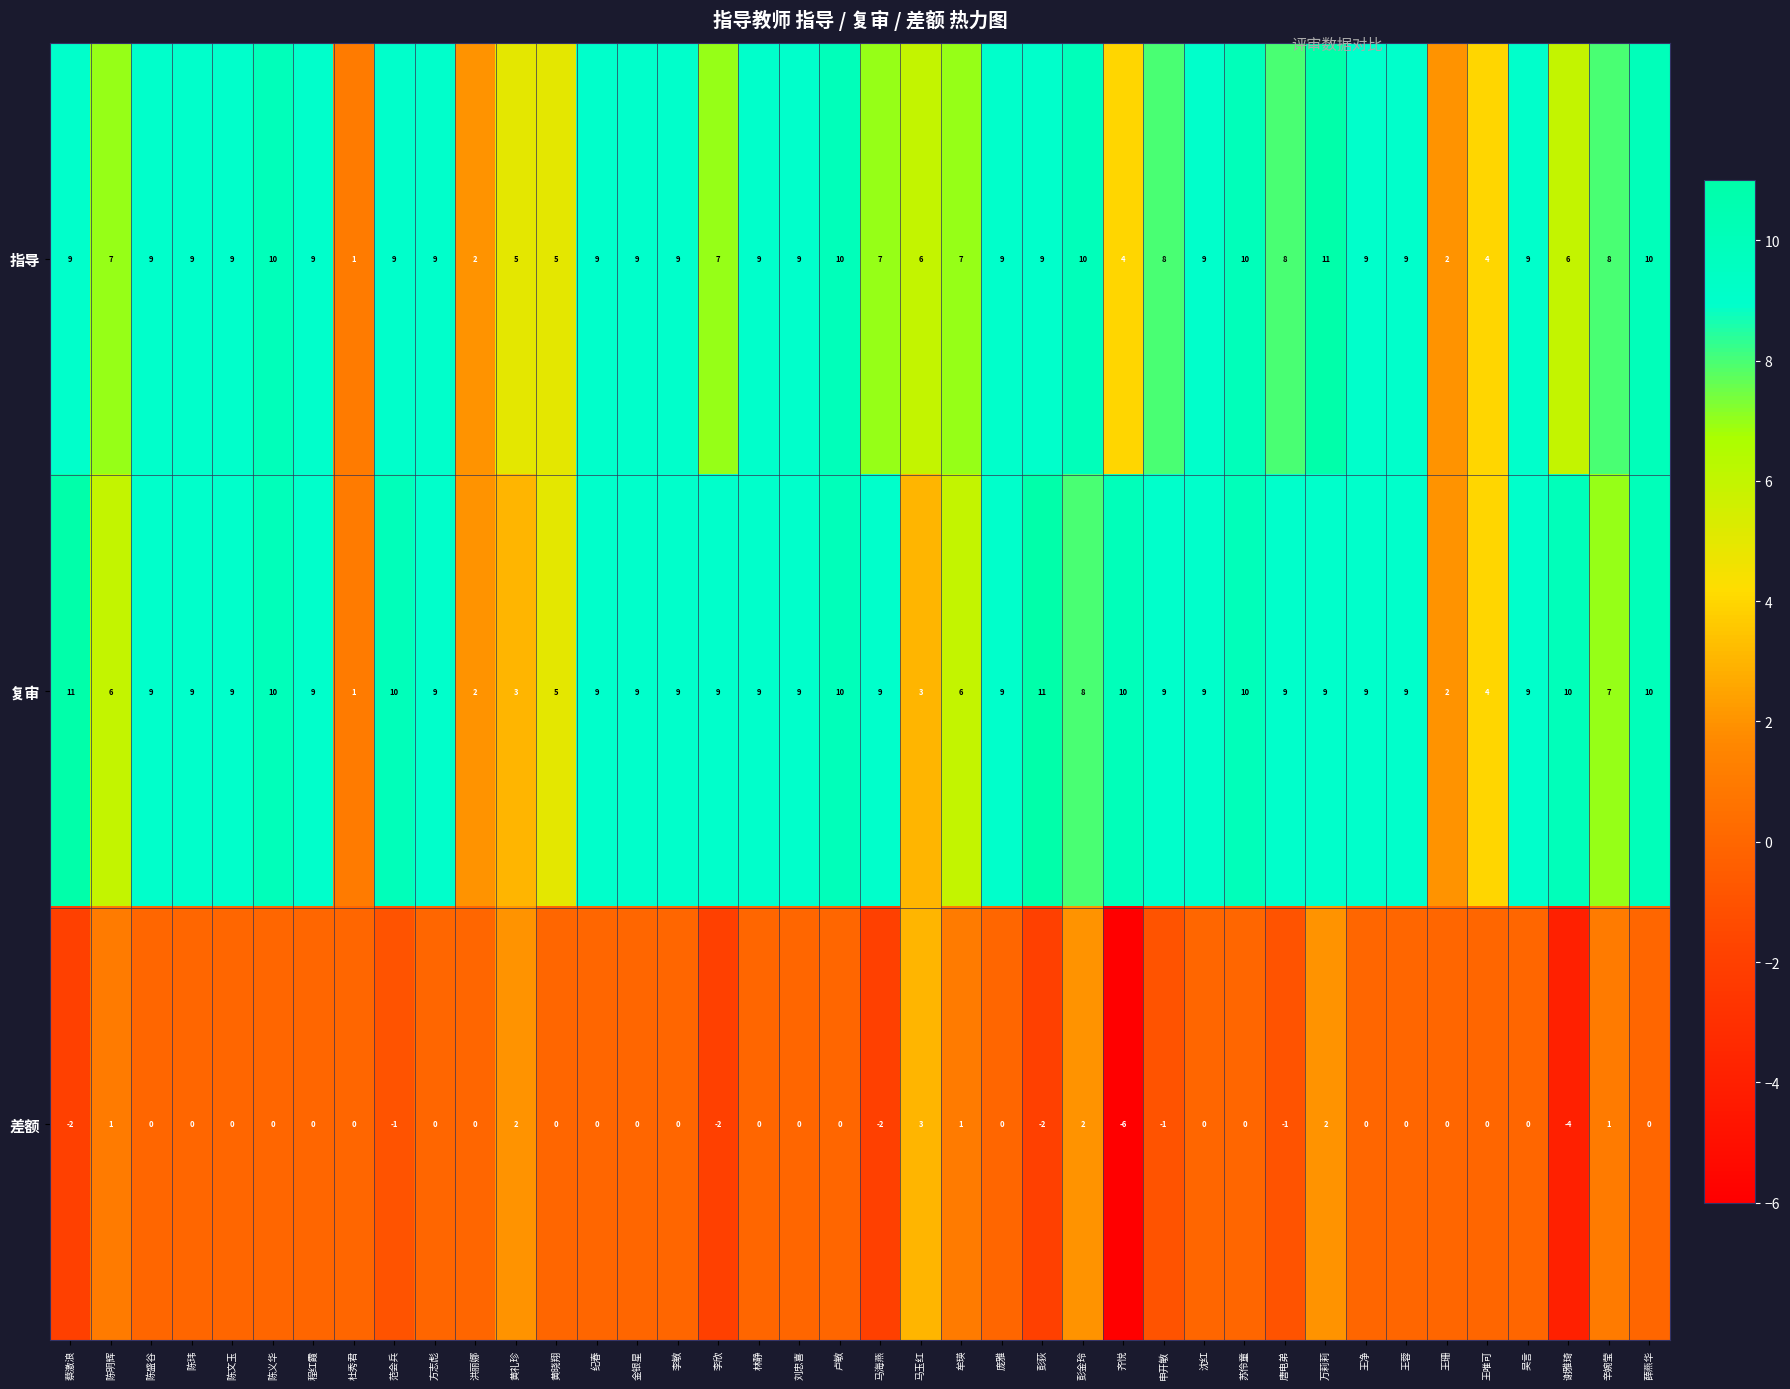

What is the difference between the highest and lowest values at 黄晓翔?

5